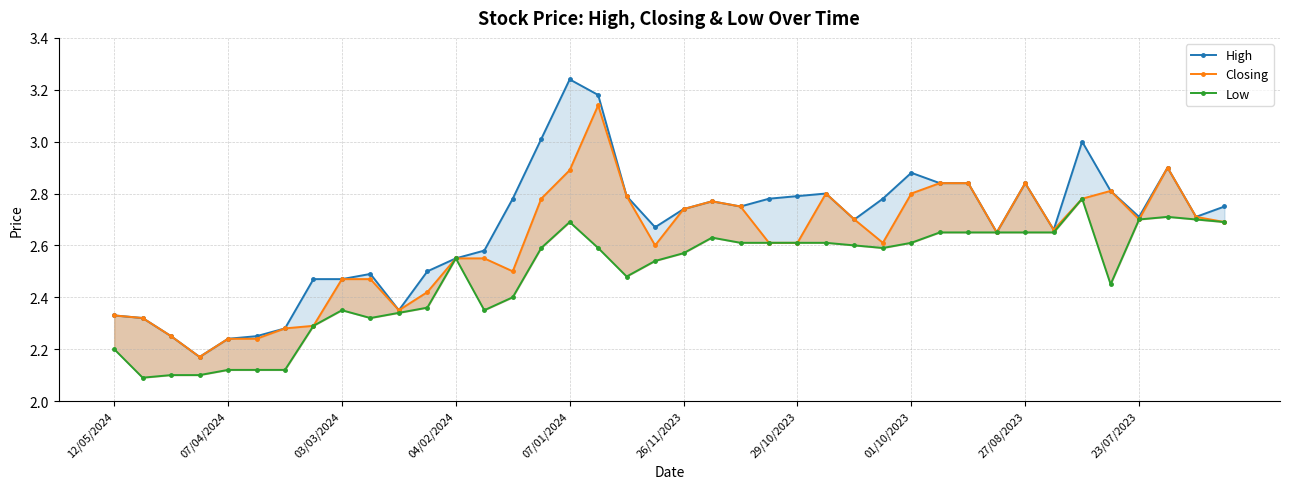

What is the sum of the Low values at 29 and 22?

5.3